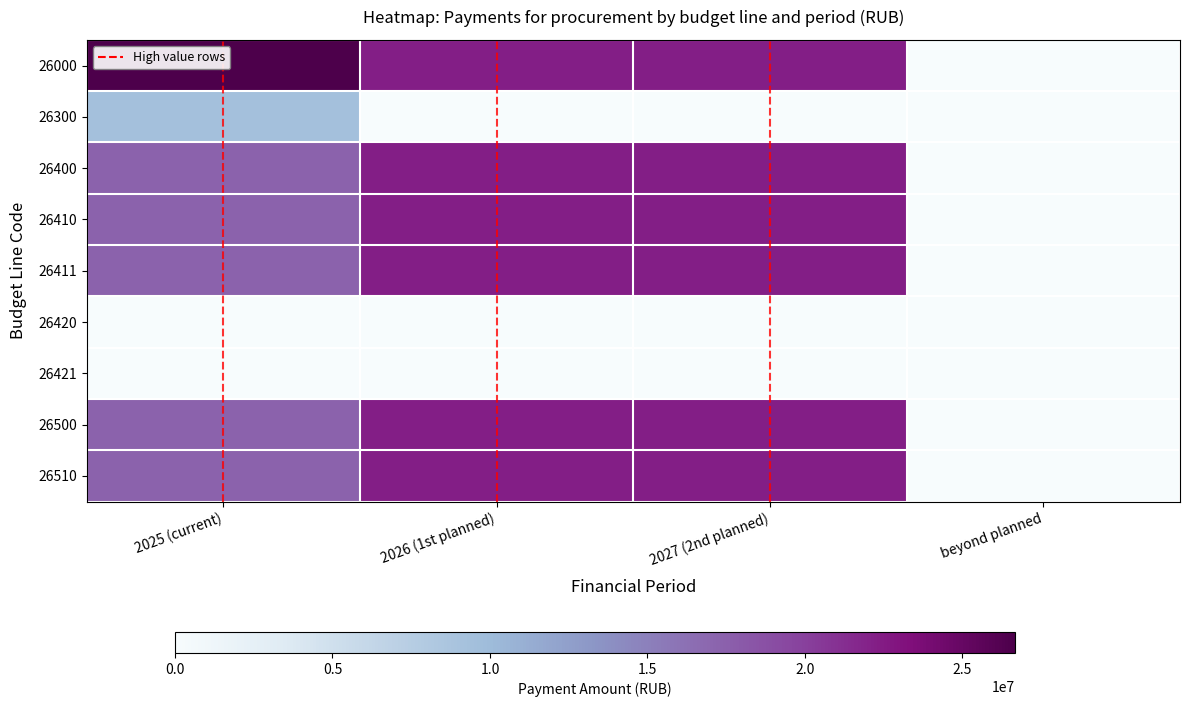

How many series are shown in this chart?

9